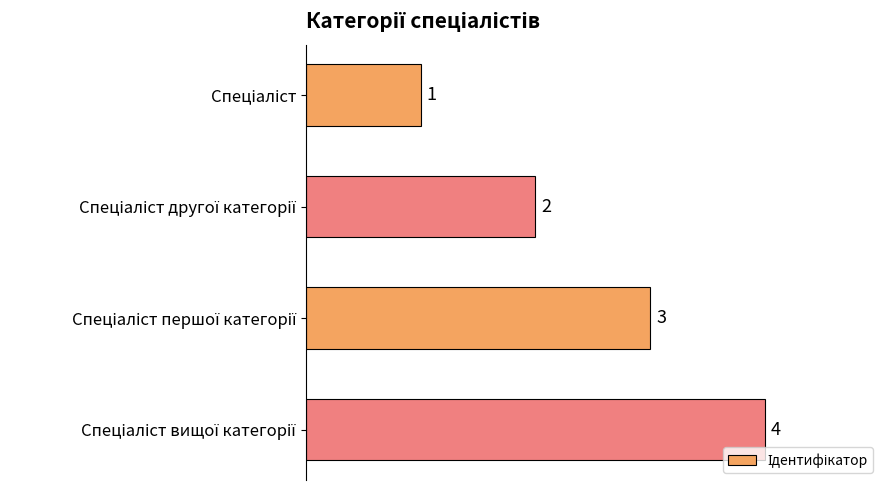

Count the values in the range 2 to 4.

3